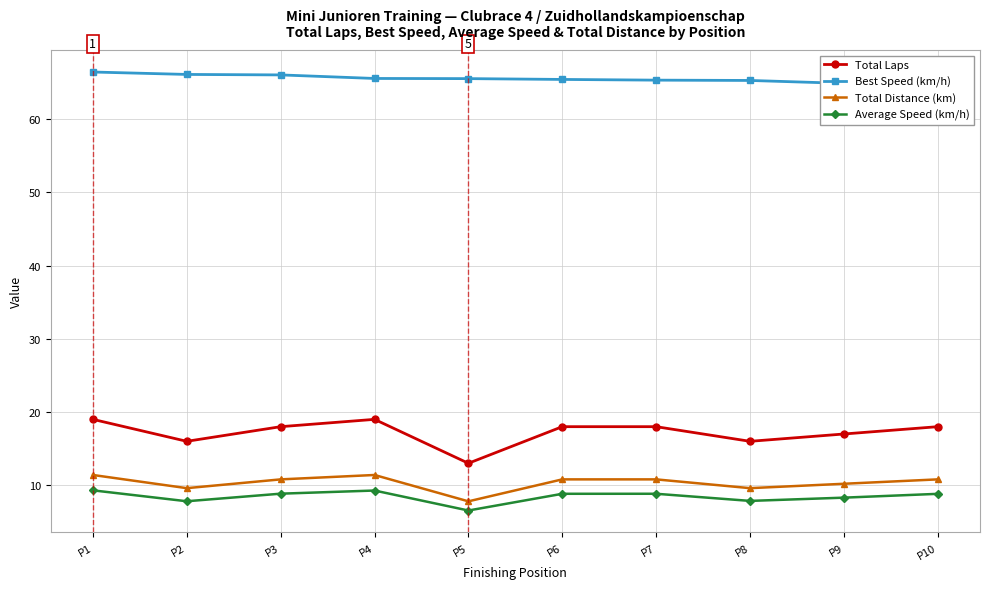

The value of Total Laps at P1 is 19.0. True or false?

True